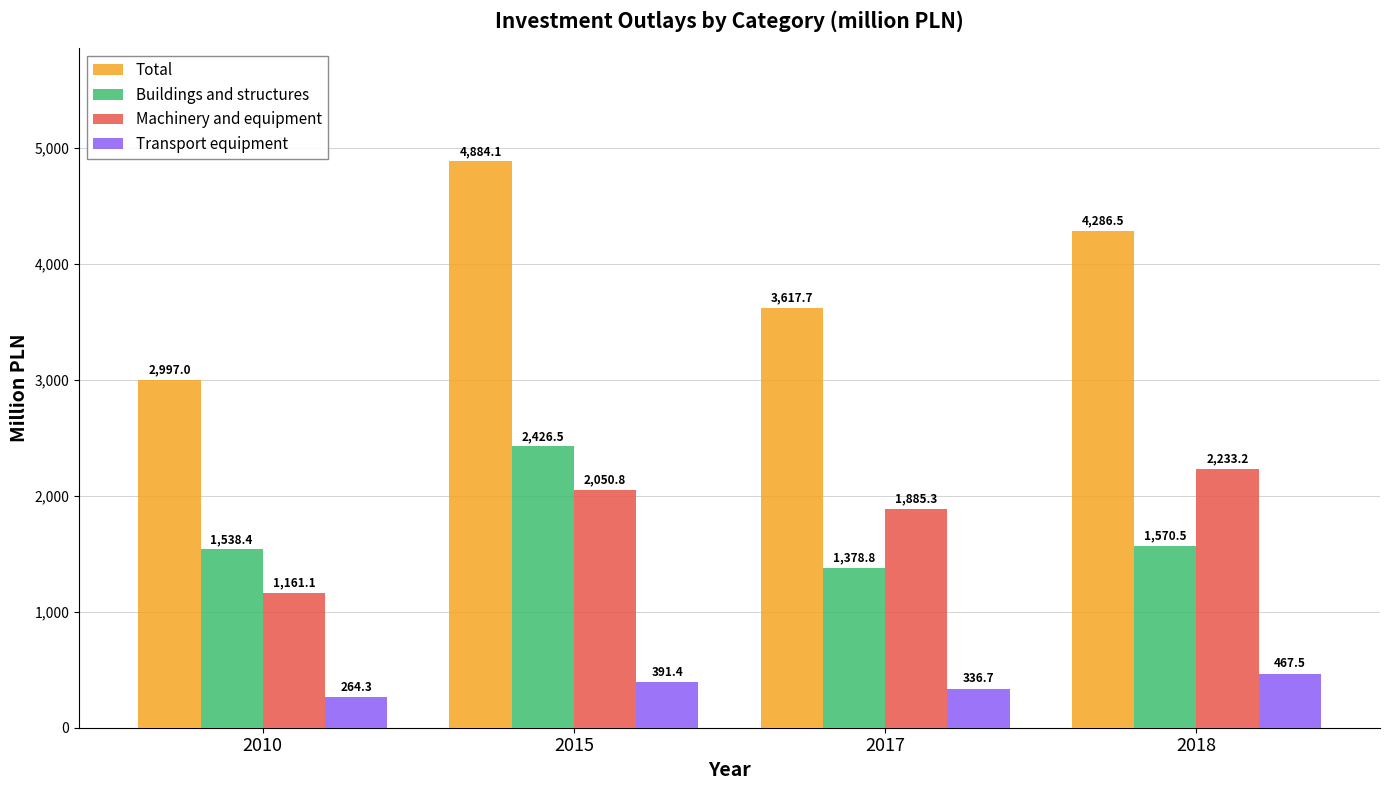

What is the minimum value shown in the chart?

264.3